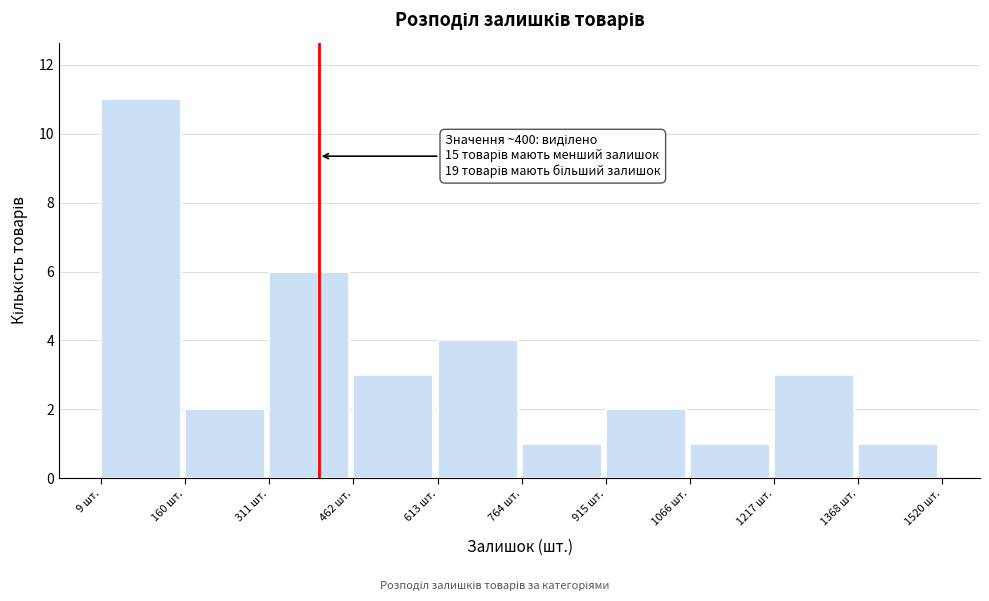

Over which range of the x-axis is the bar tallest?

0 to 160